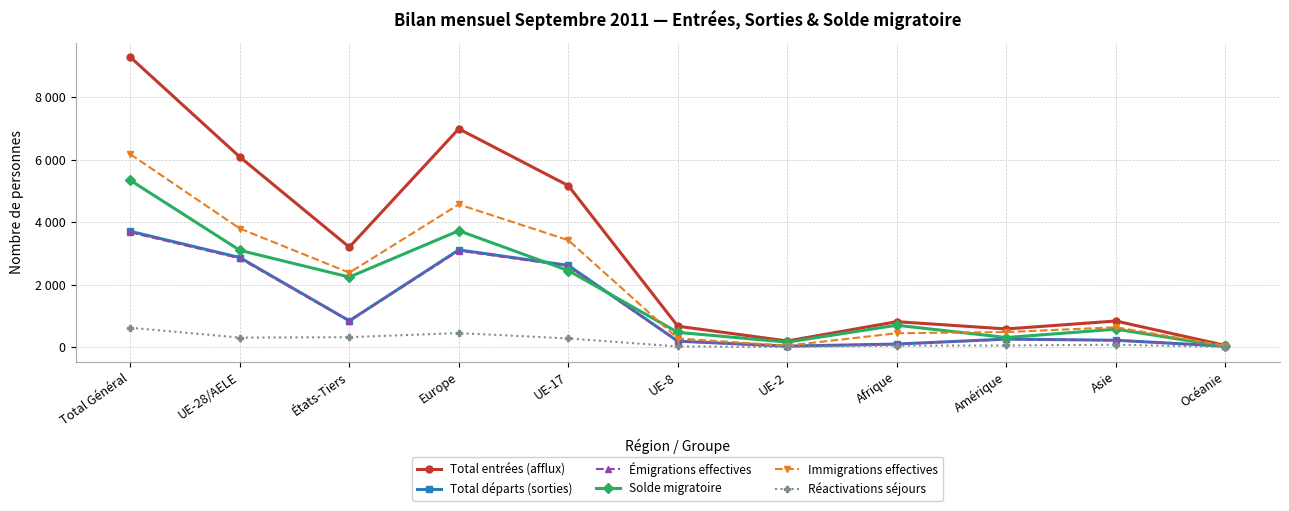

True or false: Total entrées (afflux) and Émigrations effectives intersect in this chart.

False